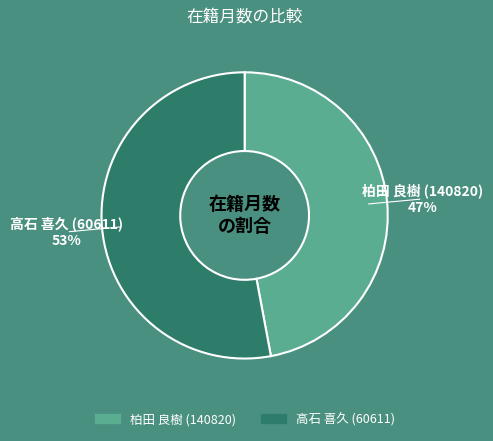

What percentage is the 柏田 良樹 (140820) slice, to the nearest percent?

47%